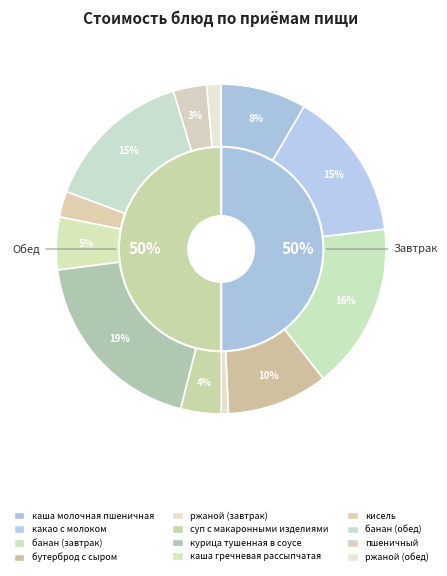

Do банан (завтрак) and суп с макаронными изделиями together represent more than half of the pie?

No